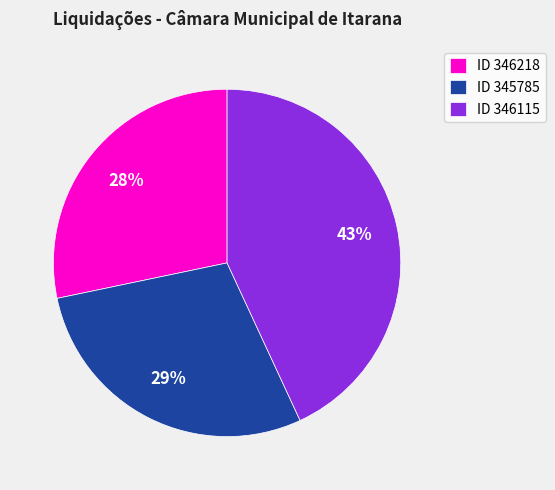

To the nearest percent, what portion does ID 346115 represent?

43%